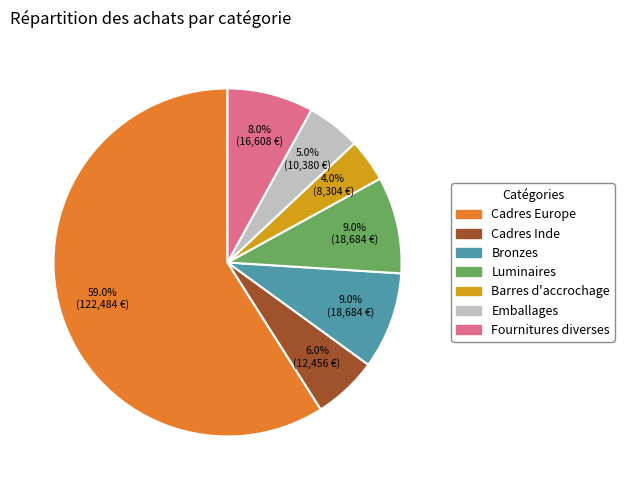

To the nearest percent, what portion does Bronzes represent?

9%